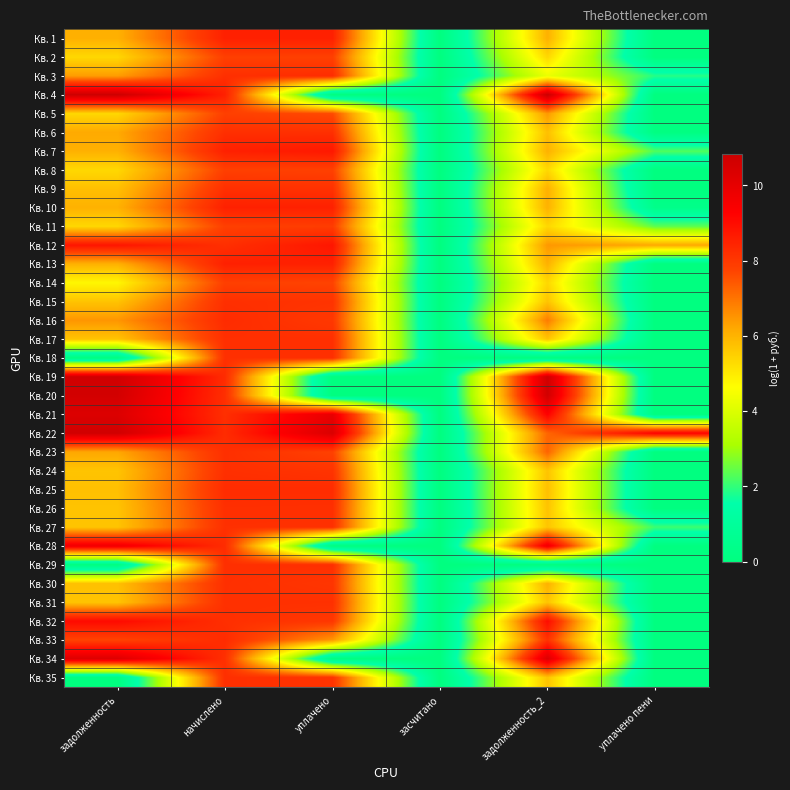

At how many categories does at least one series exceed 4?

5